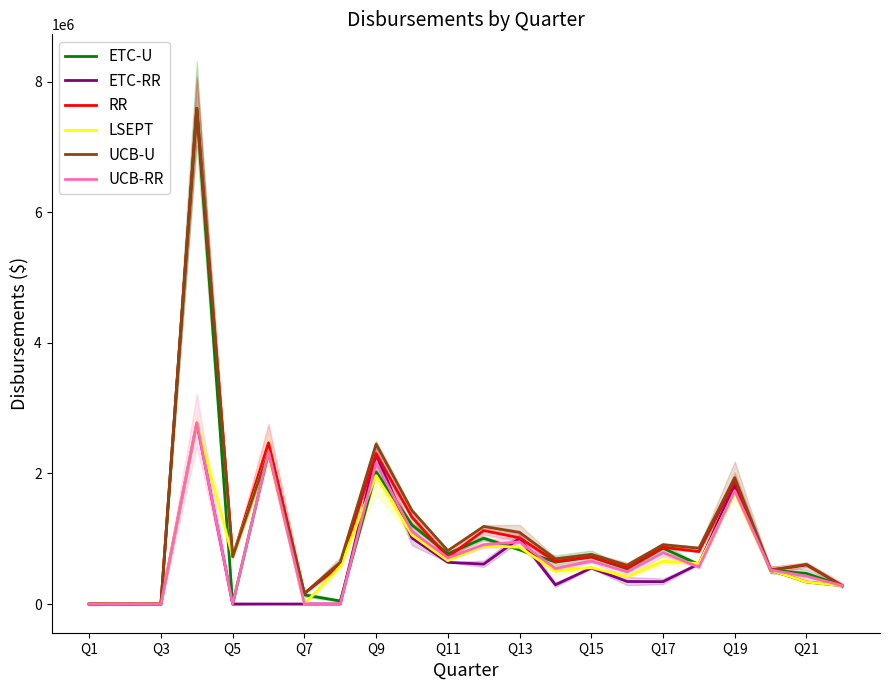

What is the difference between the maximum and second lowest values in the UCB-RR series?

2772876.2